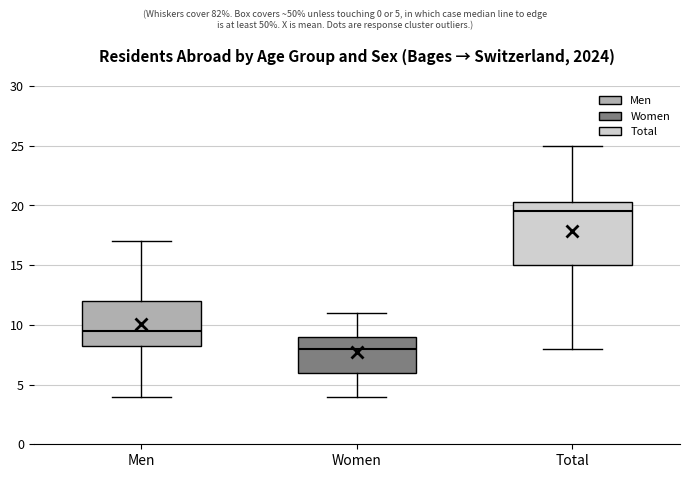

Which box's median line is the lowest?

Women